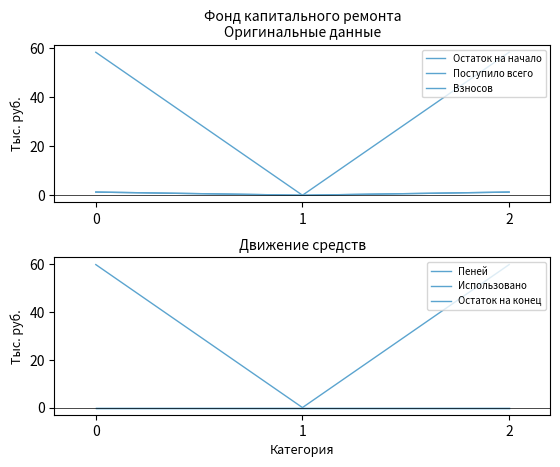

What is the value of the Взносов point at the 3rd from the left?

1.3